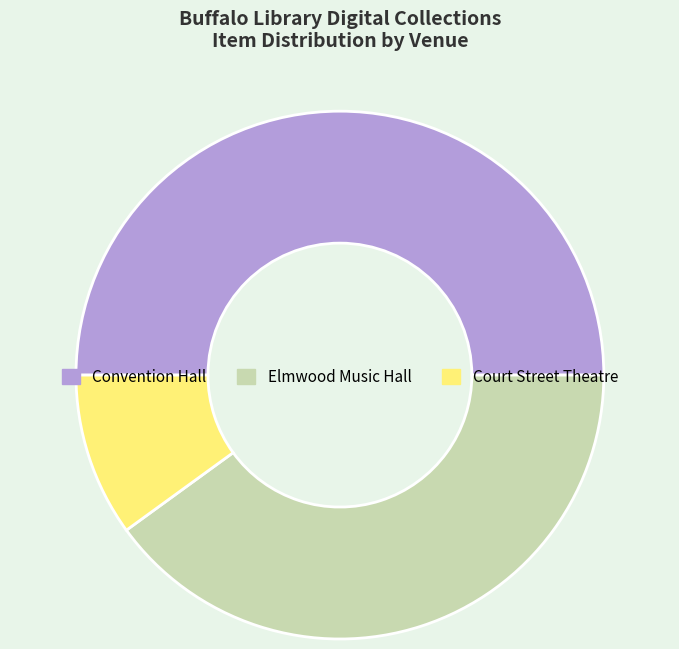

Which slice is the smallest?

Court Street Theatre